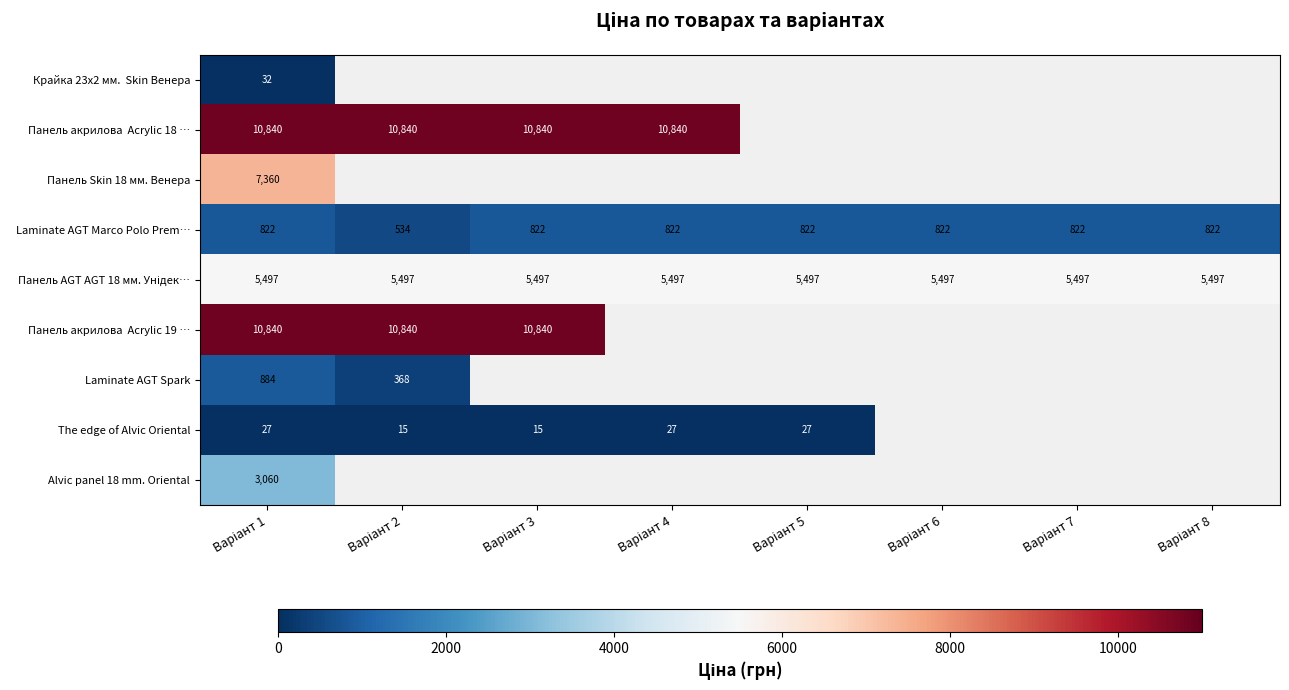

Which category has the highest value in the Крайка 23x2 мм. Skin Венера series?

Варіант 1